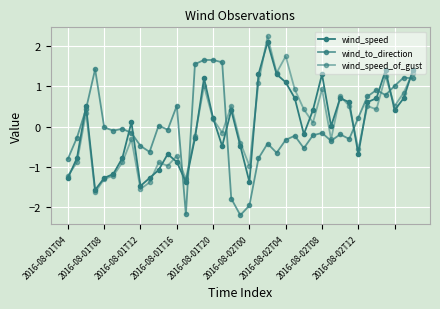

Does the chart have visible grid lines?

Yes